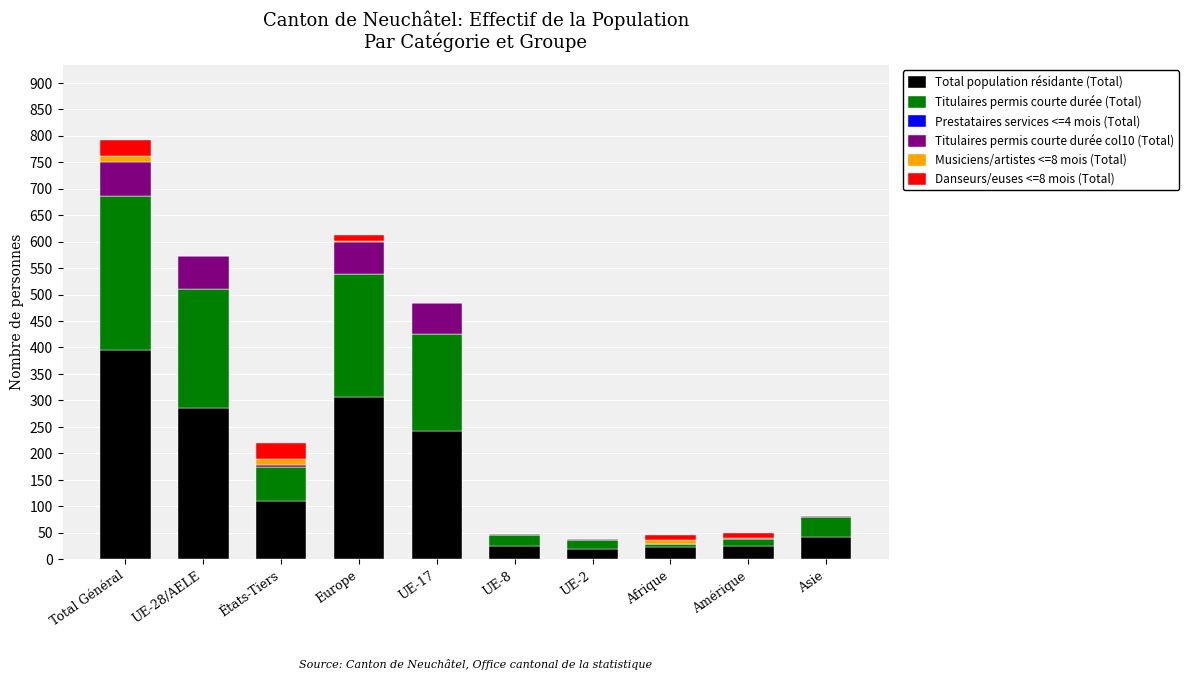

What is the highest value of the Total population résidante (Total) series?

396